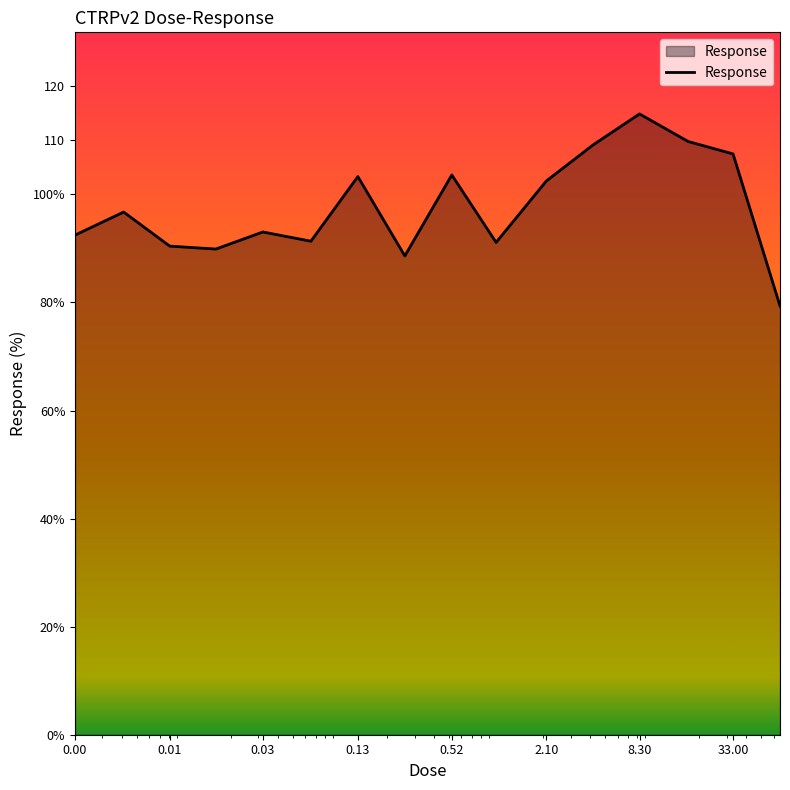

List the labels in order of value, smallest first.

66.0, 0.26, 0.016, 0.0081, 1.0, 0.065, 0.002, 0.032, 0.0041, 2.1, 0.13, 0.52, 33.0, 4.2, 17.0, 8.3